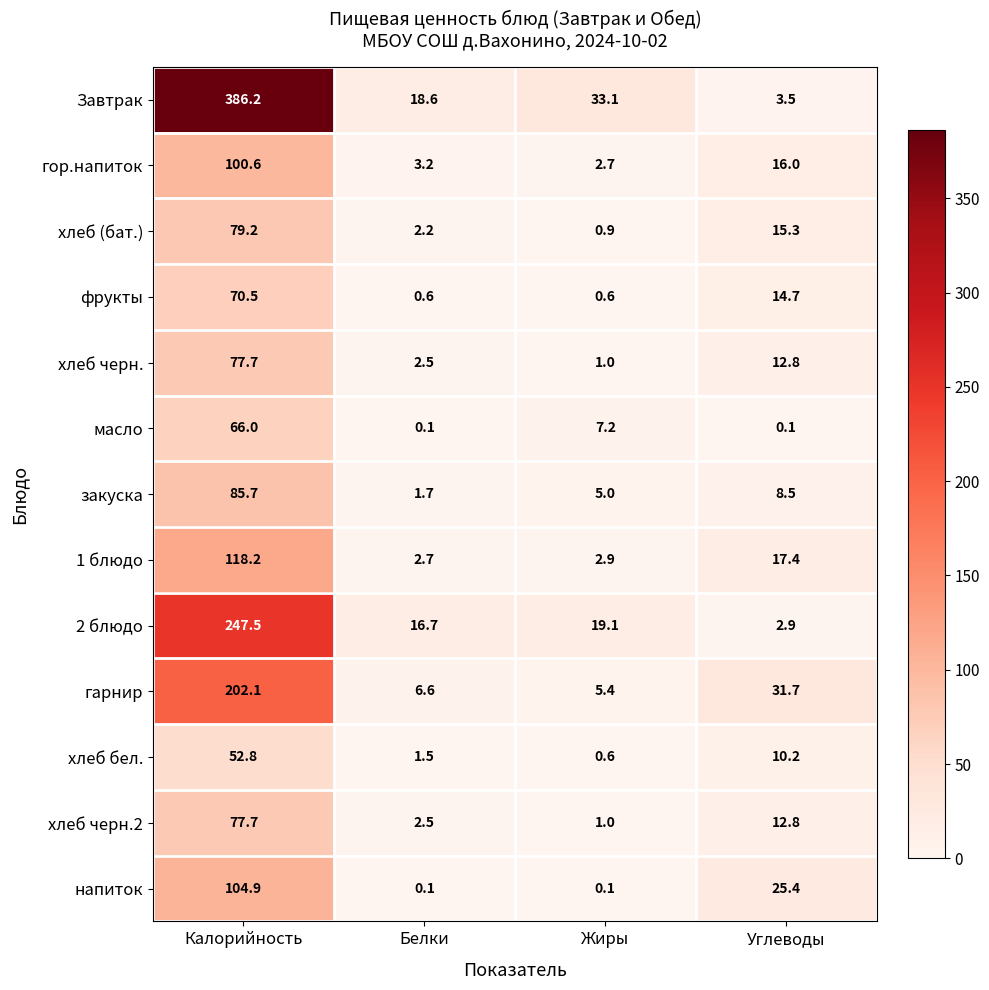

Between Калорийность and Жиры, which series saw the biggest shift?

Завтрак